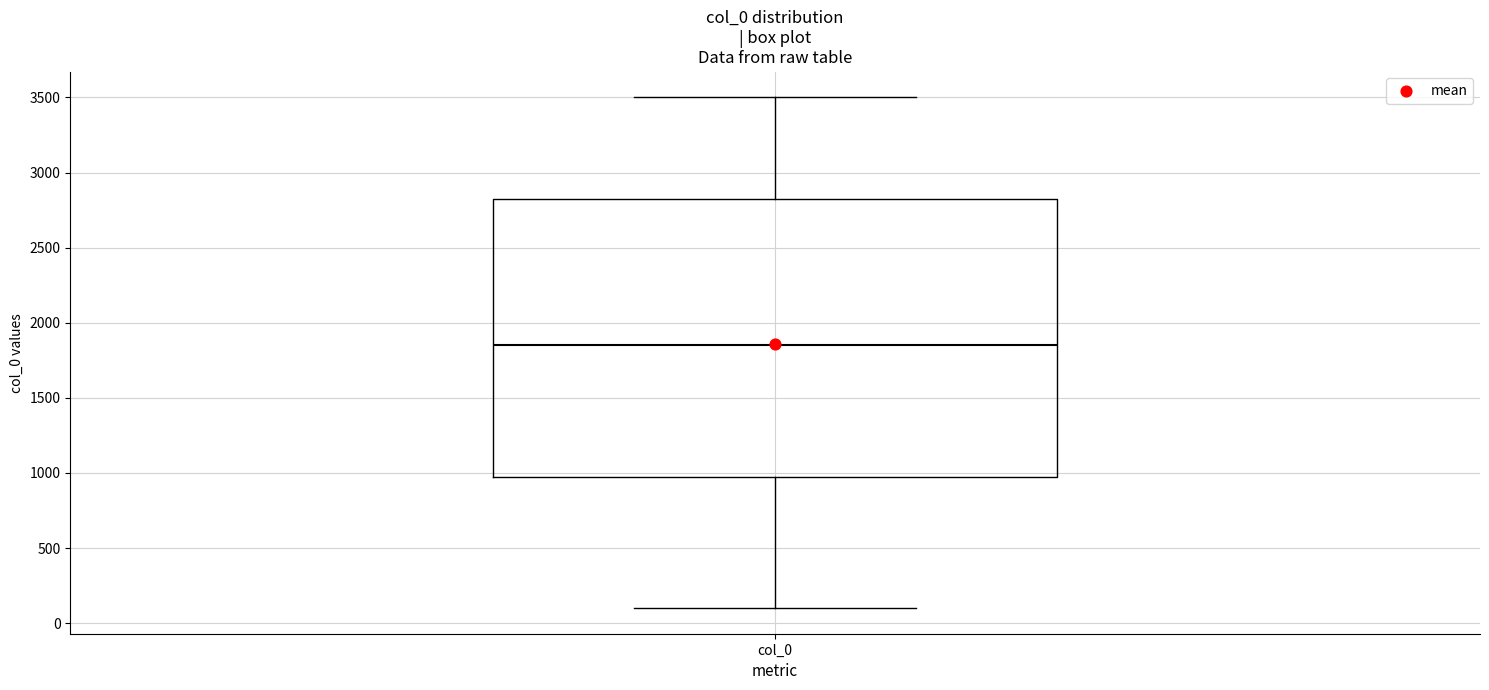

Transcribe this box plot: give where the median line is, the range the box spans, and where the two whiskers end, as read against the y-axis. The values are not printed on the chart, so give them approximately, as read against the axis.

median 1850, box 1000 to 2850, whiskers 100 to 3500